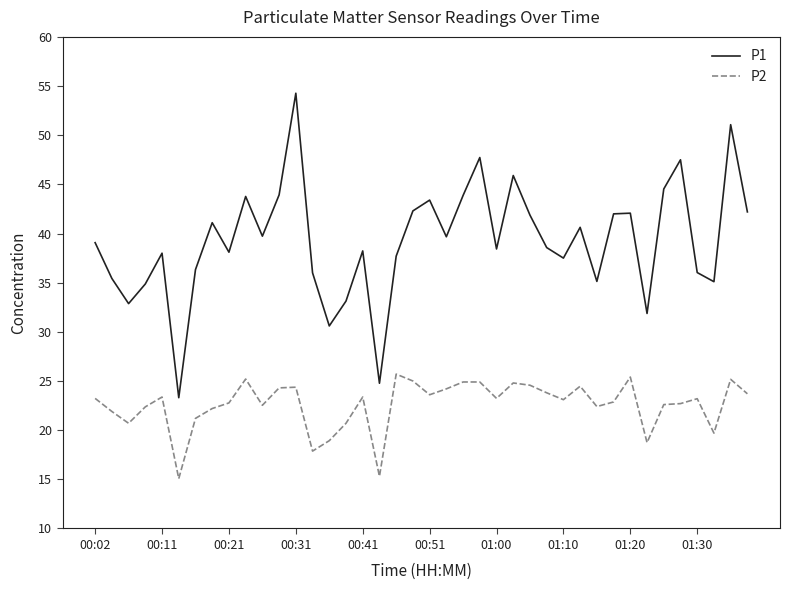

True or false: P2 and P1 cross at least once.

False